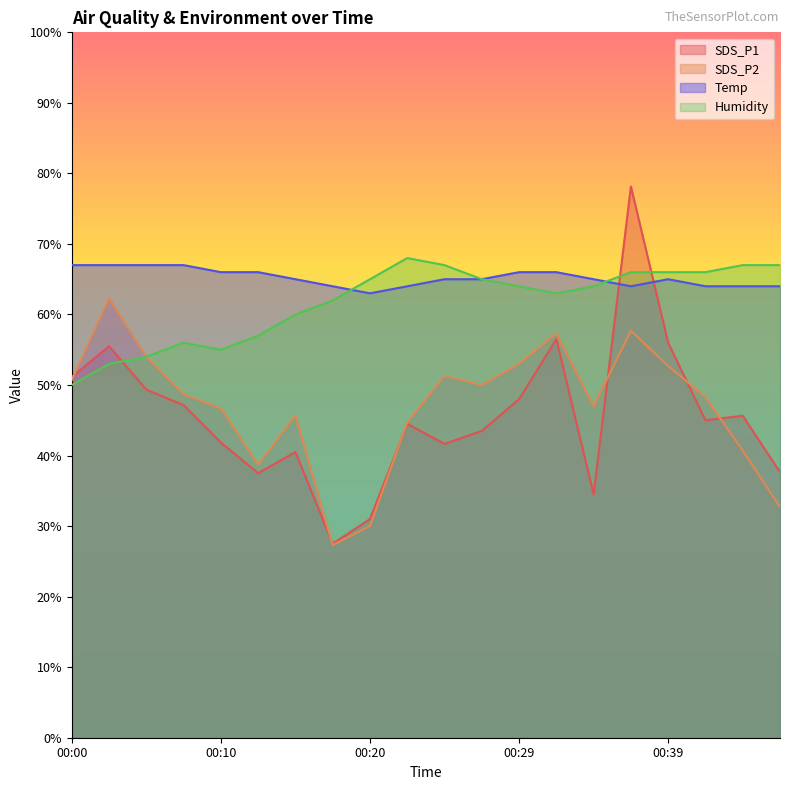

What is the value of the SDS_P1 point at the 16th from the left?

78.1